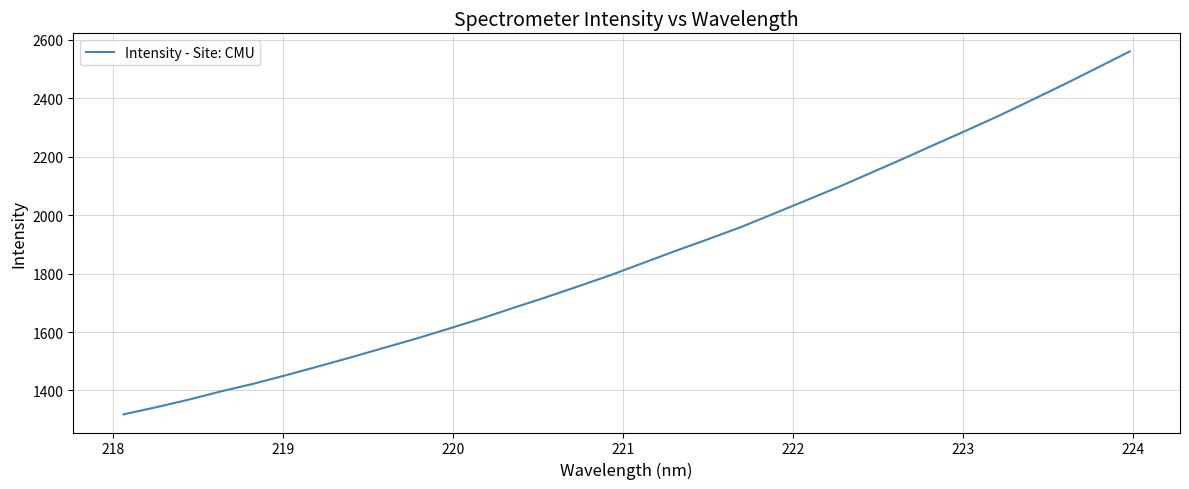

What is the difference between the maximum and minimum values?

1240.9